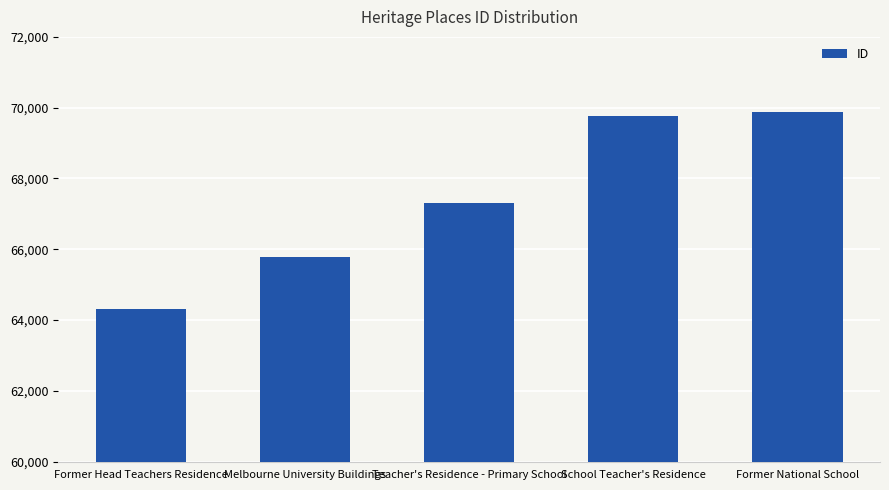

Reading right to left, what are all the values shown in this chart?

Former National School=69881	School Teacher's Residence=69778	Teacher's Residence - Primary School=67320	Melbourne University Buildings=65790	Former Head Teachers Residence=64324